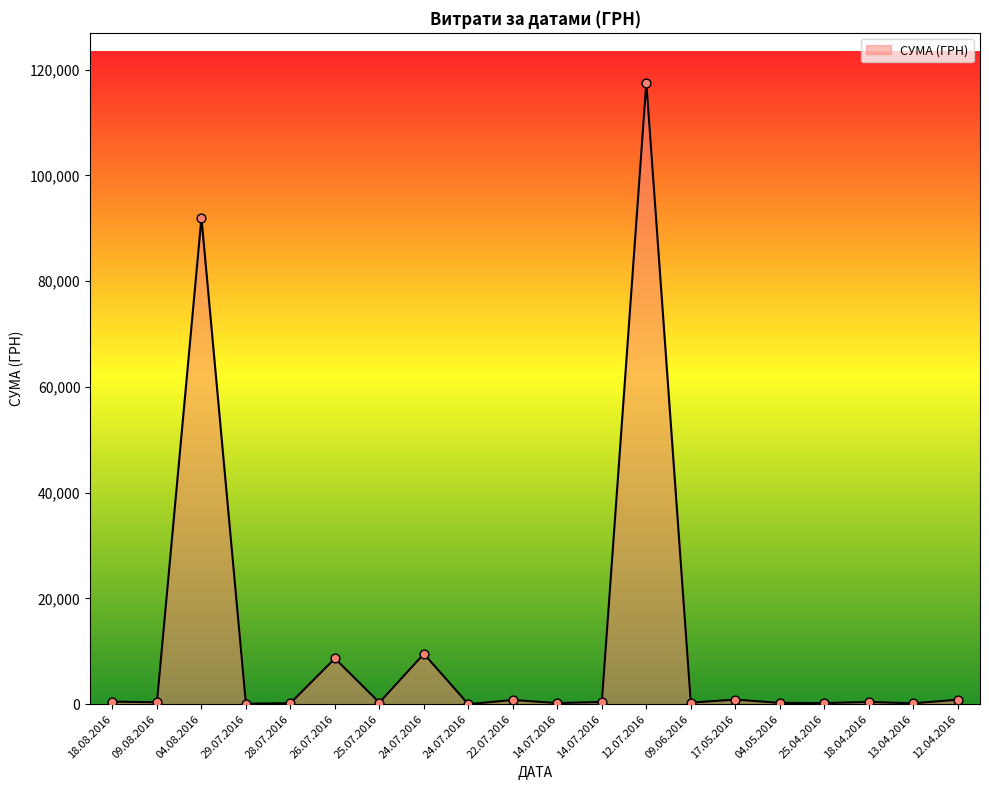

Which has a higher value, 14.07.2016 or 22.07.2016?

22.07.2016